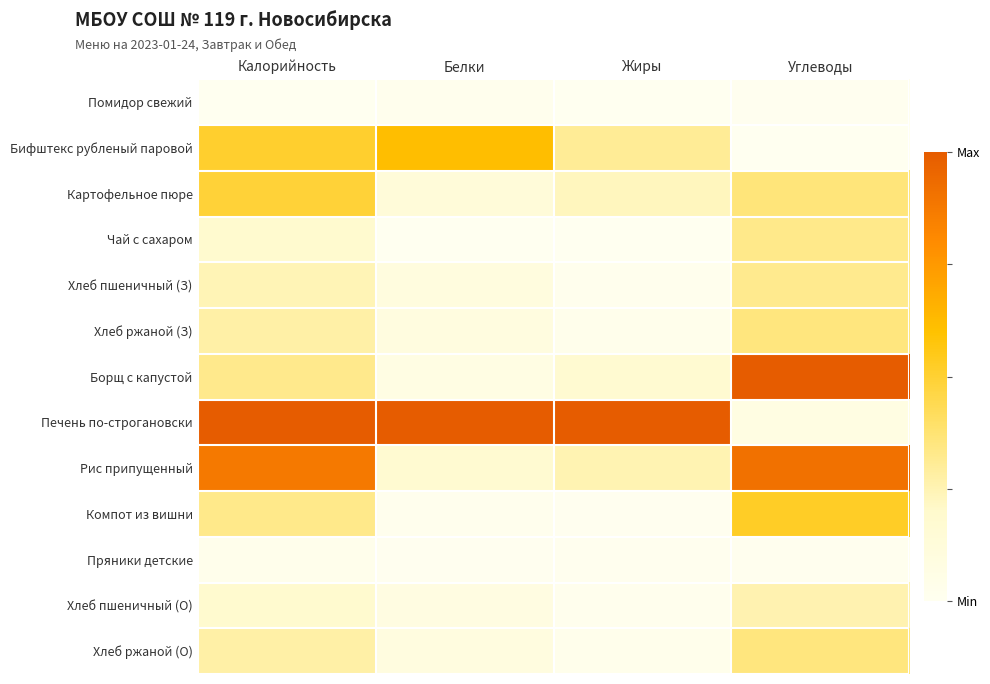

Reading left to right, extract all data points from this chart.

Помидор свежий: Калорийность=0.0	Белки=0.0	Жиры=0.0	Углеводы=0.0
Бифштекс рубленый паровой: Калорийность=0.5	Белки=0.6	Жиры=0.3	Углеводы=0.0
Картофельное пюре: Калорийность=0.5	Белки=0.1	Жиры=0.2	Углеводы=0.4
Чай с сахаром: Калорийность=0.2	Белки=0.0	Жиры=0.0	Углеводы=0.3
Хлеб пшеничный (З): Калорийность=0.2	Белки=0.1	Жиры=0.0	Углеводы=0.3
Хлеб ржаной (З): Калорийность=0.3	Белки=0.1	Жиры=0.0	Углеводы=0.4
Борщ с капустой: Калорийность=0.3	Белки=0.1	Жиры=0.2	Углеводы=1.0
Печень по-строгановски: Калорийность=1.0	Белки=1.0	Жиры=1.0	Углеводы=0.1
Рис припущенный: Калорийность=0.9	Белки=0.2	Жиры=0.3	Углеводы=0.9
Компот из вишни: Калорийность=0.3	Белки=0.0	Жиры=0.0	Углеводы=0.5
Пряники детские: Калорийность=0.0	Белки=0.0	Жиры=0.0	Углеводы=0.0
Хлеб пшеничный (О): Калорийность=0.2	Белки=0.1	Жиры=0.0	Углеводы=0.3
Хлеб ржаной (О): Калорийность=0.3	Белки=0.1	Жиры=0.0	Углеводы=0.4